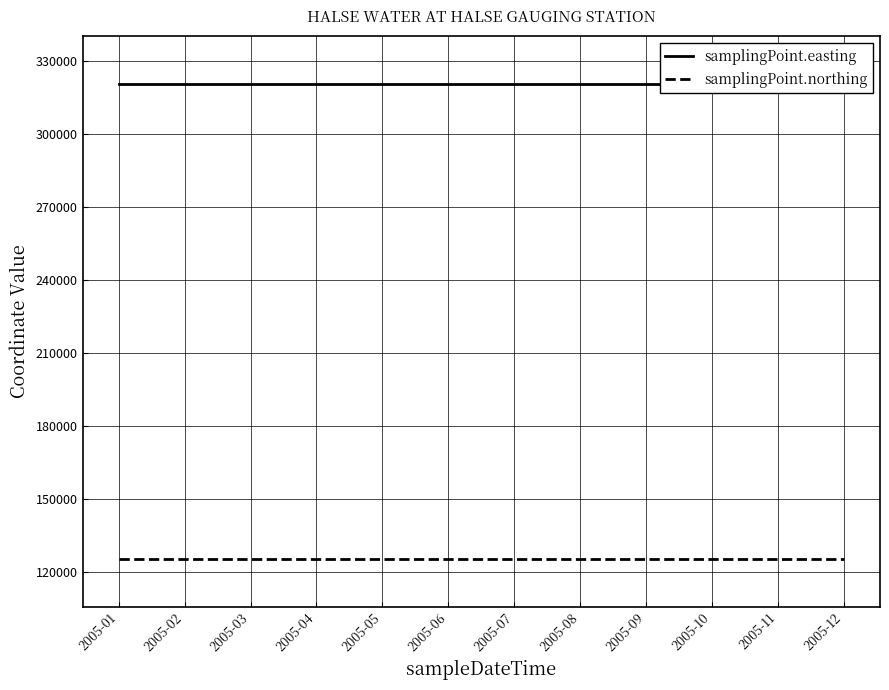

The samplingPoint.northing series shows 125220 at 2005-08. True or false?

True